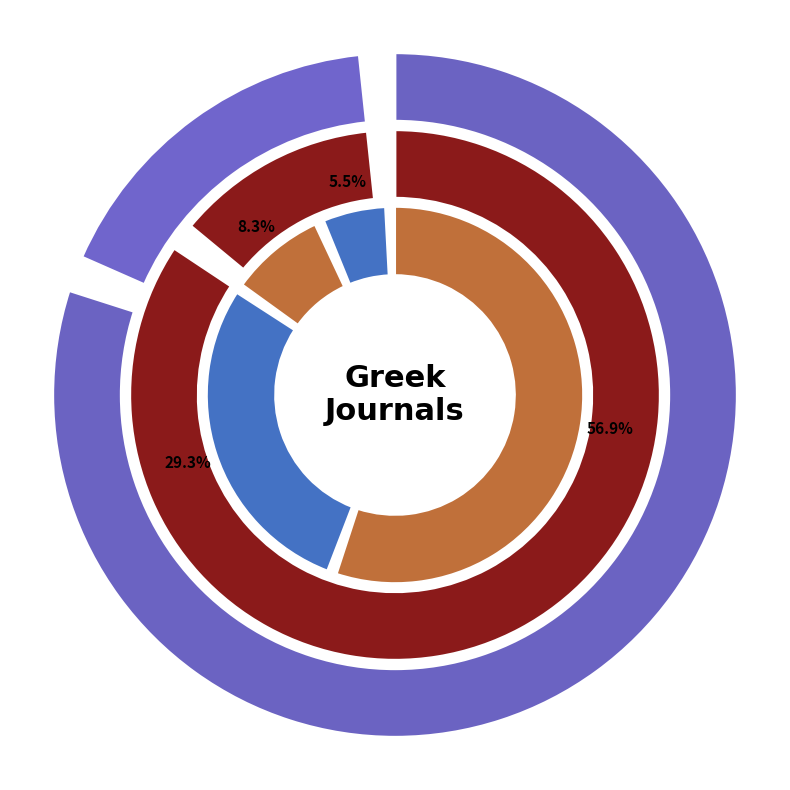

Between Gene Therapy and Molecular Biology and Molecular Medicine Reports, which is larger?

Molecular Medicine Reports